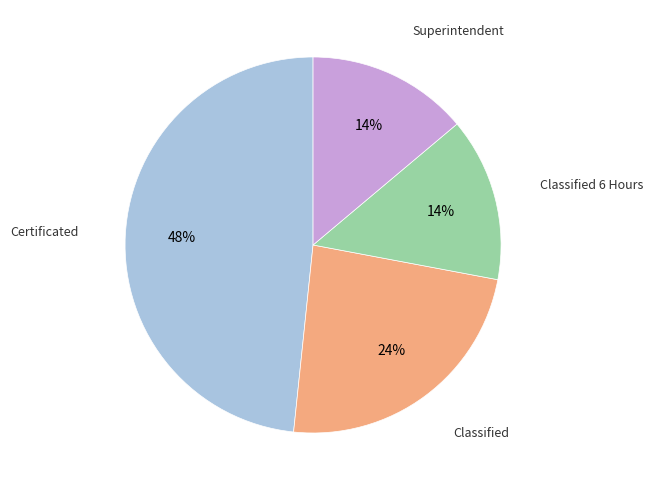

To the nearest percent, what is the difference between the largest and smallest slice percentages?

34%